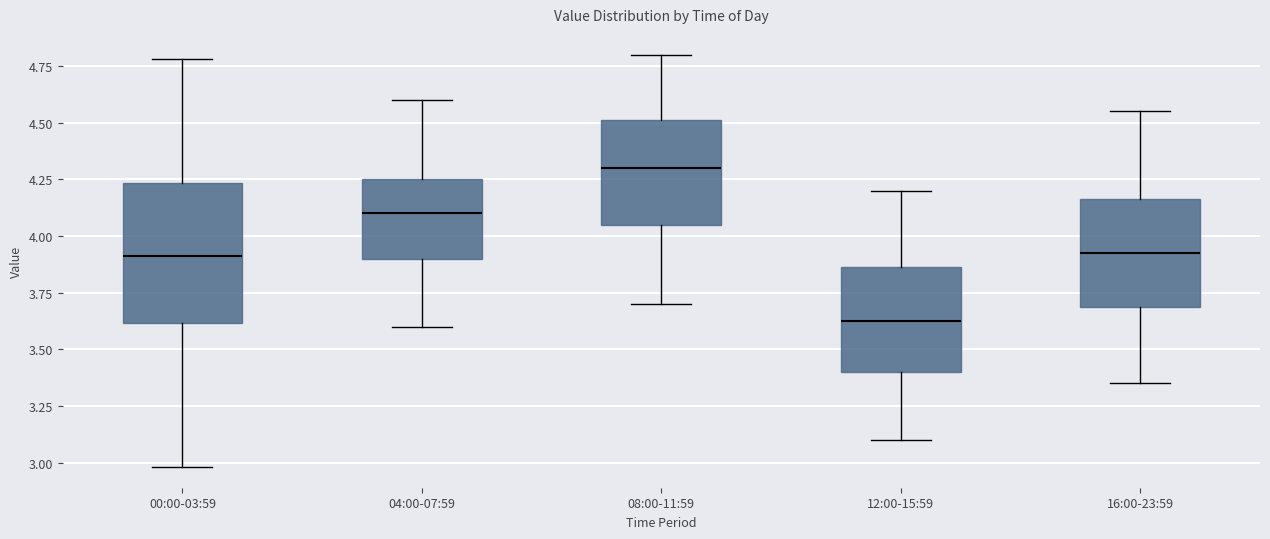

Which box has the highest median line?

08:00-11:59